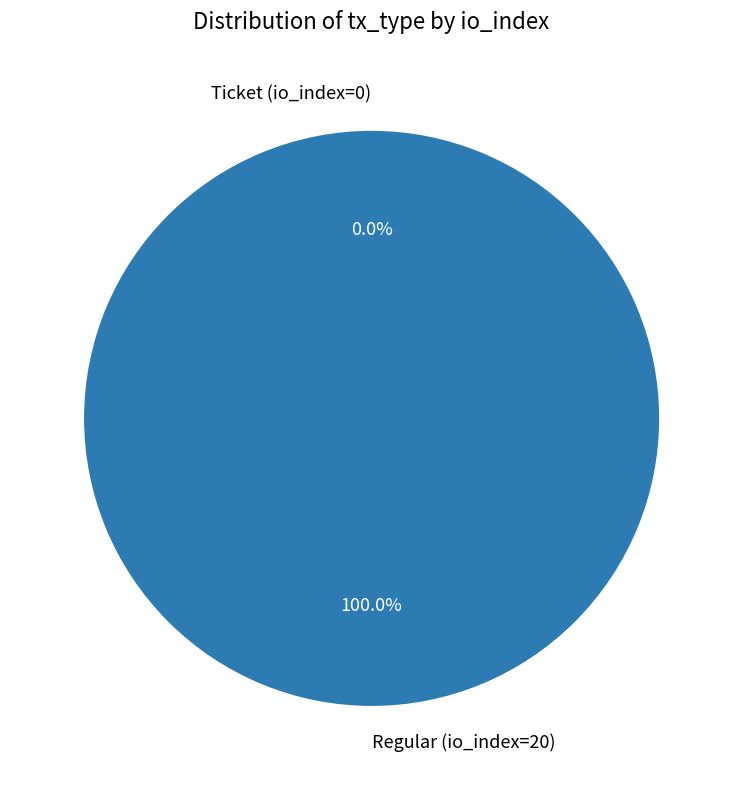

Between Regular (io_index=20) and Ticket (io_index=0), which is larger?

Regular (io_index=20)